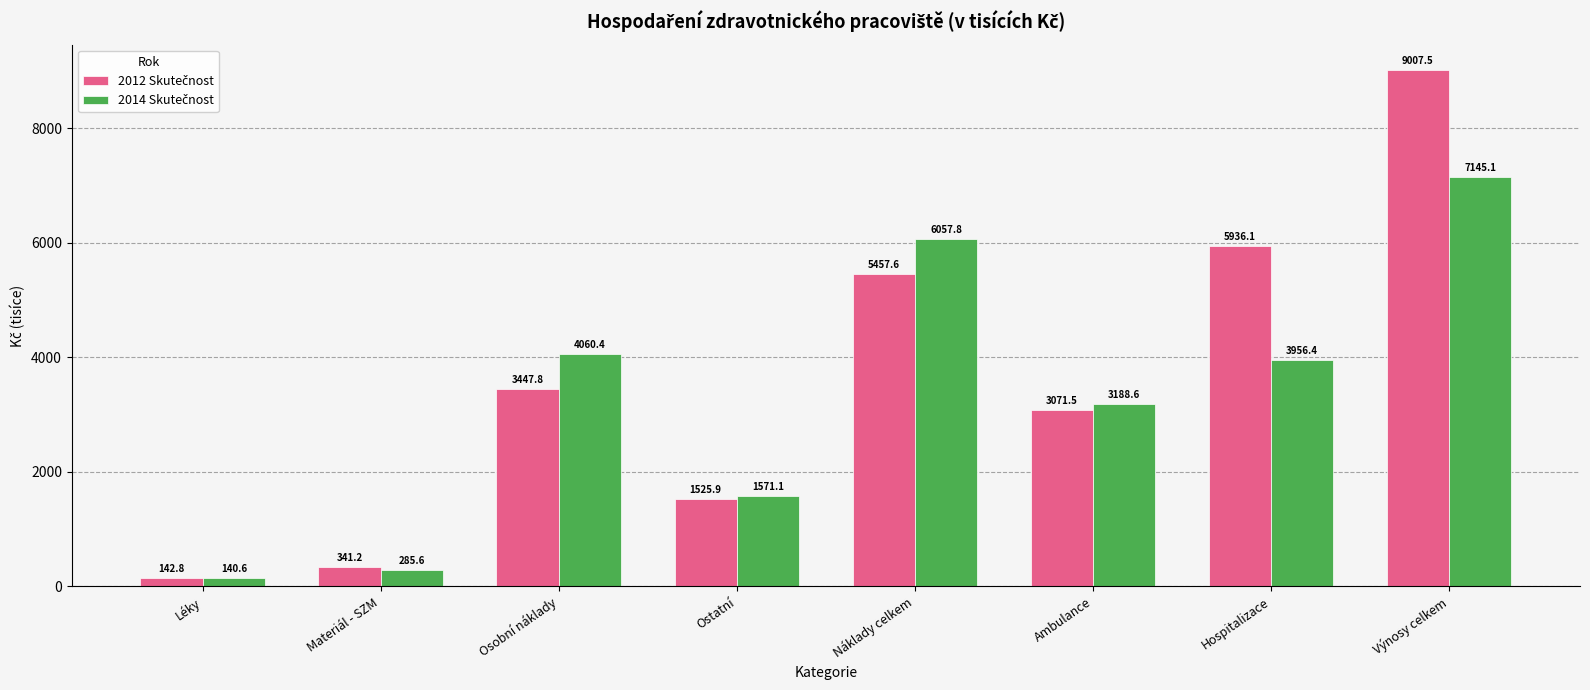

Which label corresponds to the smallest value in the chart?

Léky